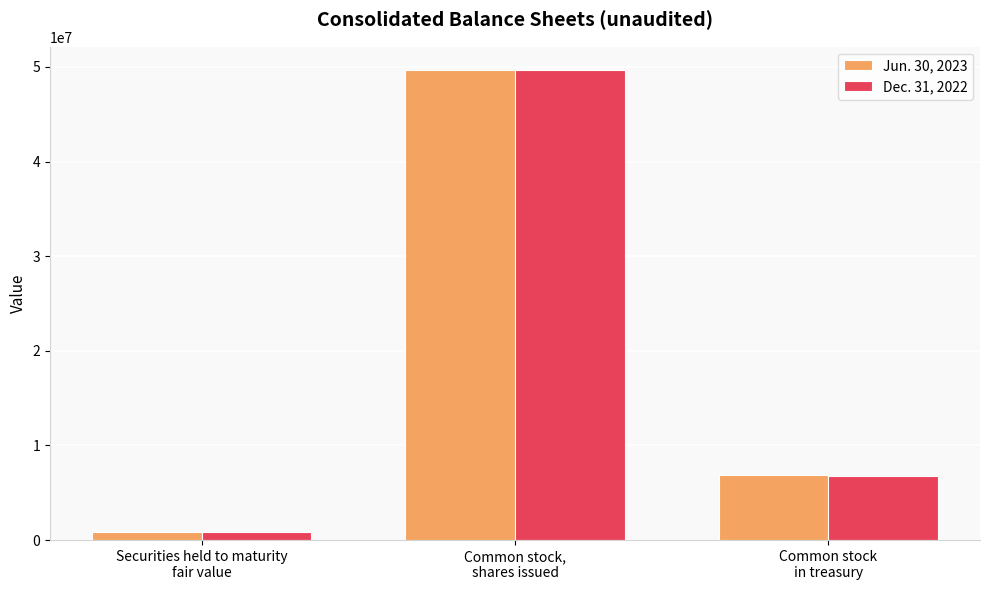

Which series has the largest range (max minus min)?

Jun. 30, 2023